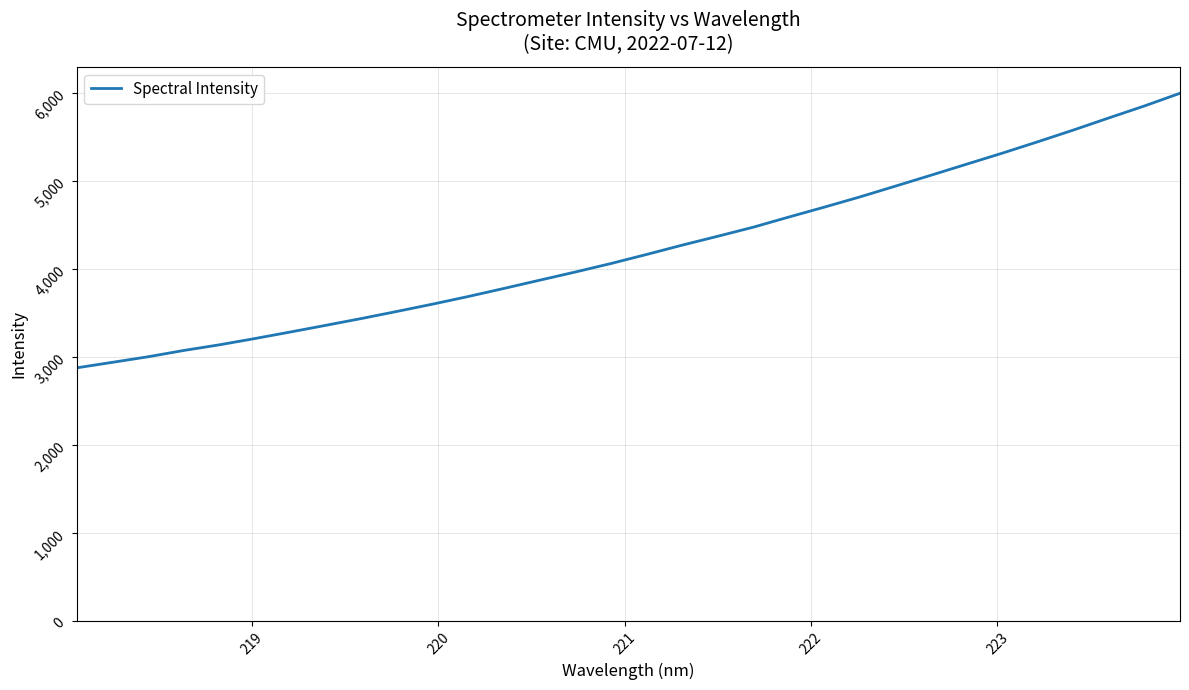

What is the difference between the maximum and minimum values?

3121.4